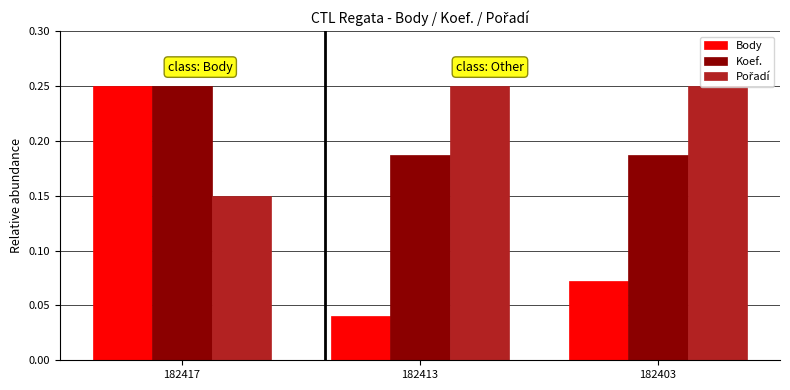

Is it true that Koef. equals 0.1 at 182413?

False